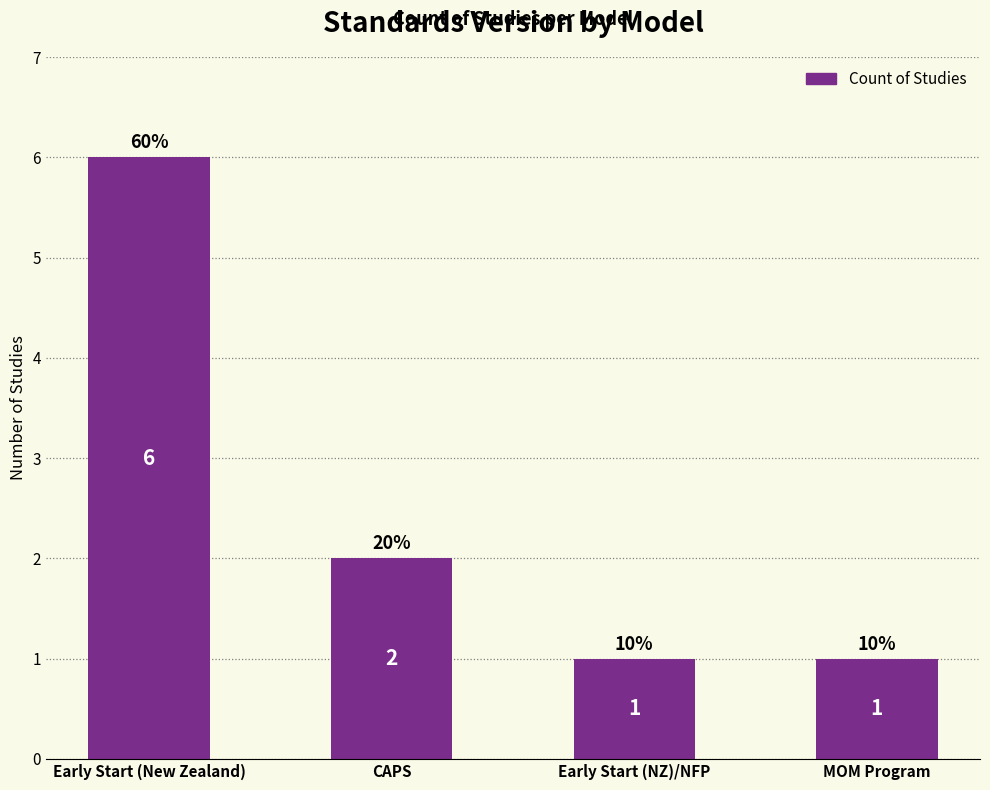

The value at MOM Program is 1. True or false?

True